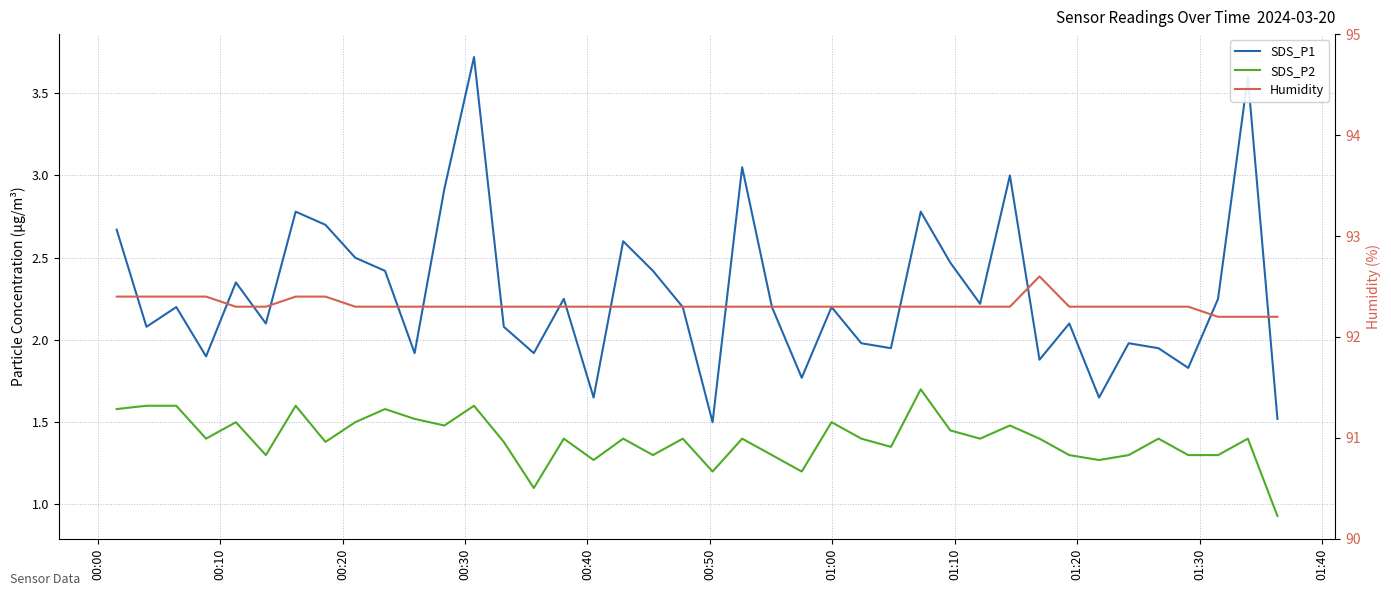

At 00:50, list the series in order from smallest to largest.

SDS_P2, SDS_P1, Humidity